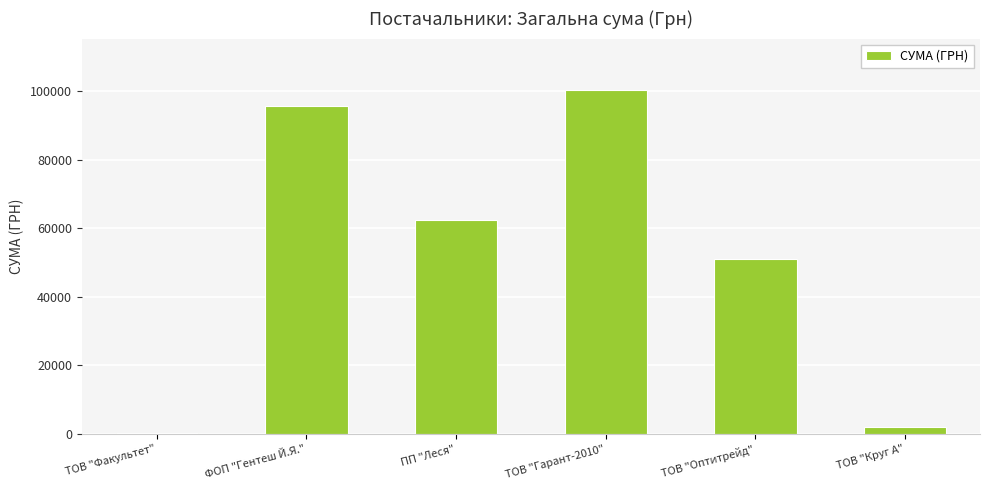

What is the difference between the values at ПП "Леся" and ТОВ "Гарант-2010"?

37868.9